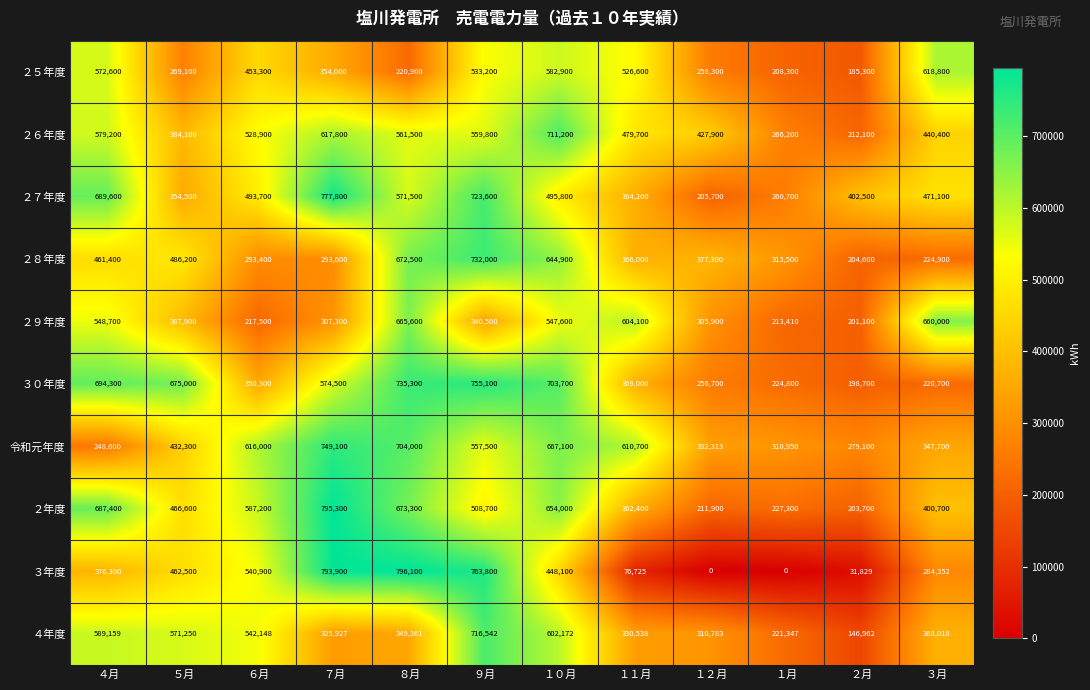

At which category is the sum across all series the highest?

９月